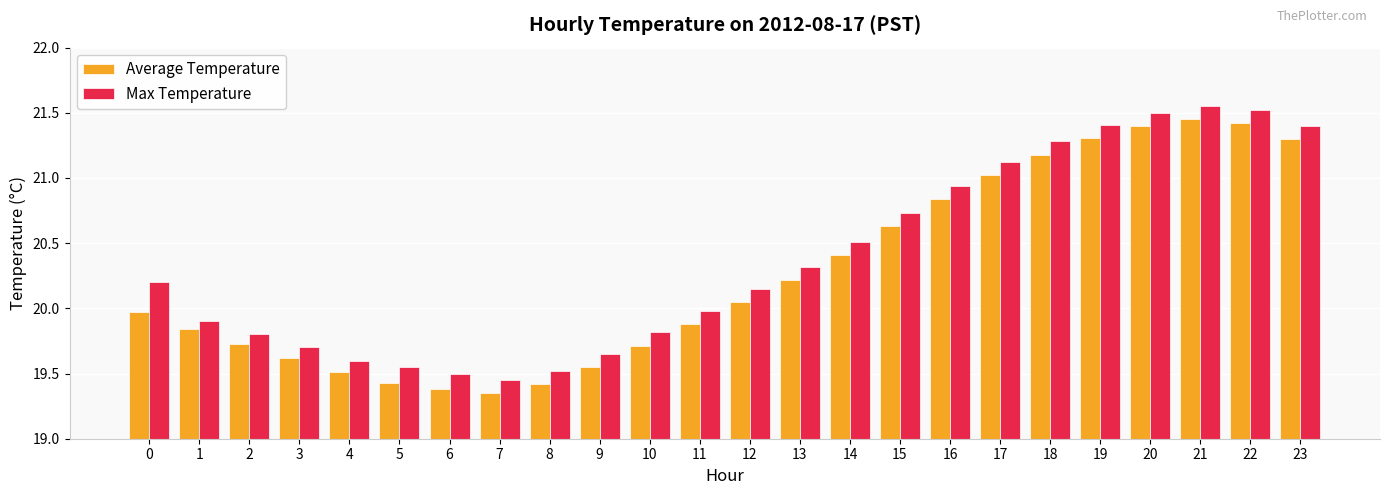

What is the total value across all series at 6?

38.9